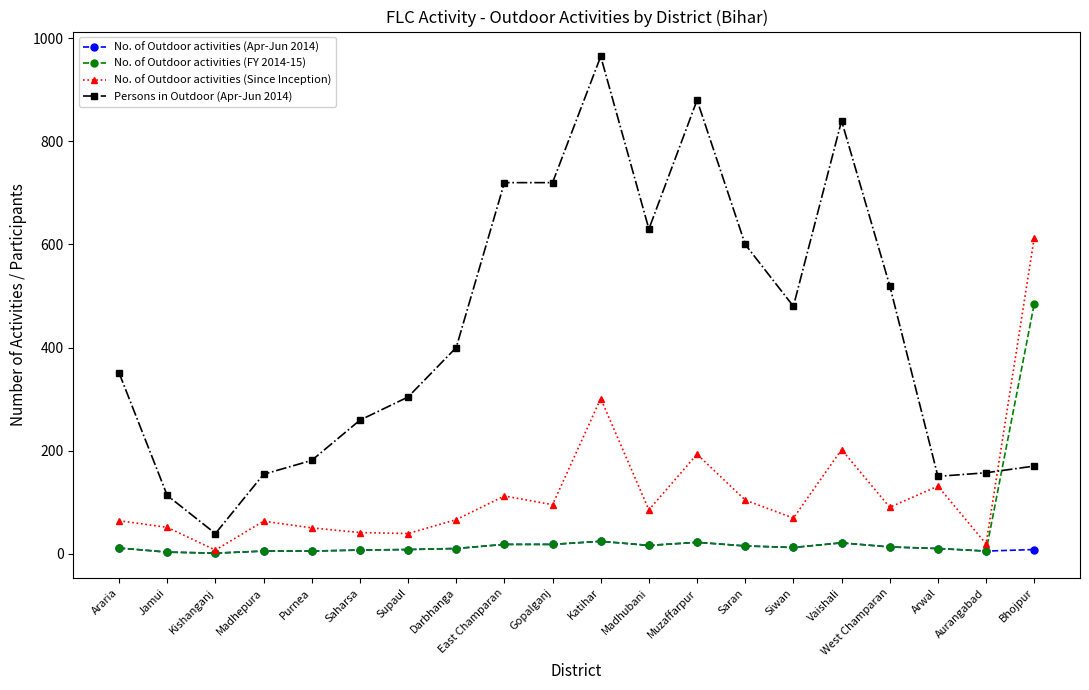

The value of Persons in Outdoor (Apr-Jun 2014) at Saran is 600. True or false?

True